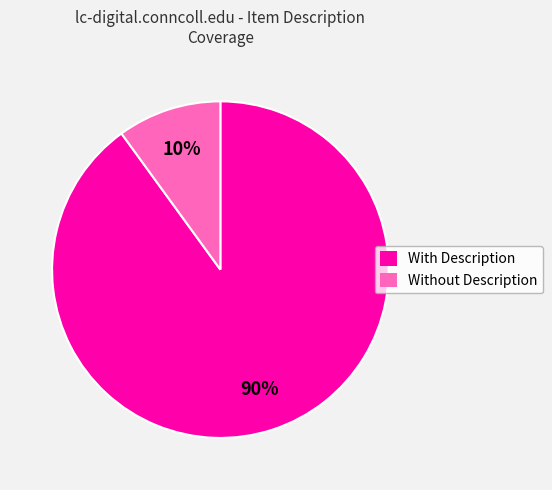

To the nearest percent, what is the average slice percentage?

50%